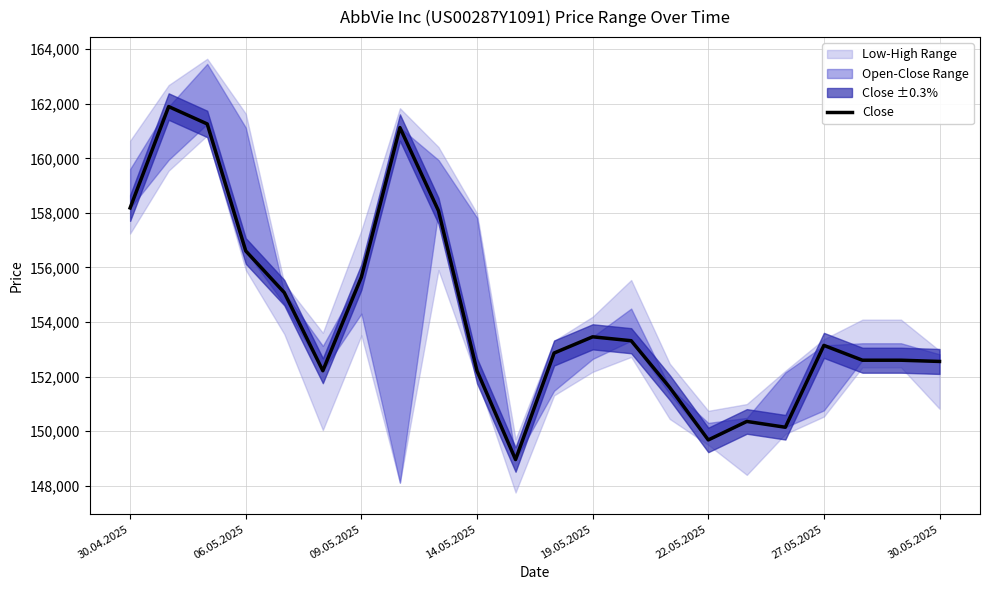

Reading left to right, transcribe all the data shown in this chart.

158180	161896	161260	156604	155076	152213	155647	161126	158077	152208	148957	152862	153456	153313	151598	149676	150354	150141	153142	152598	152598	152553